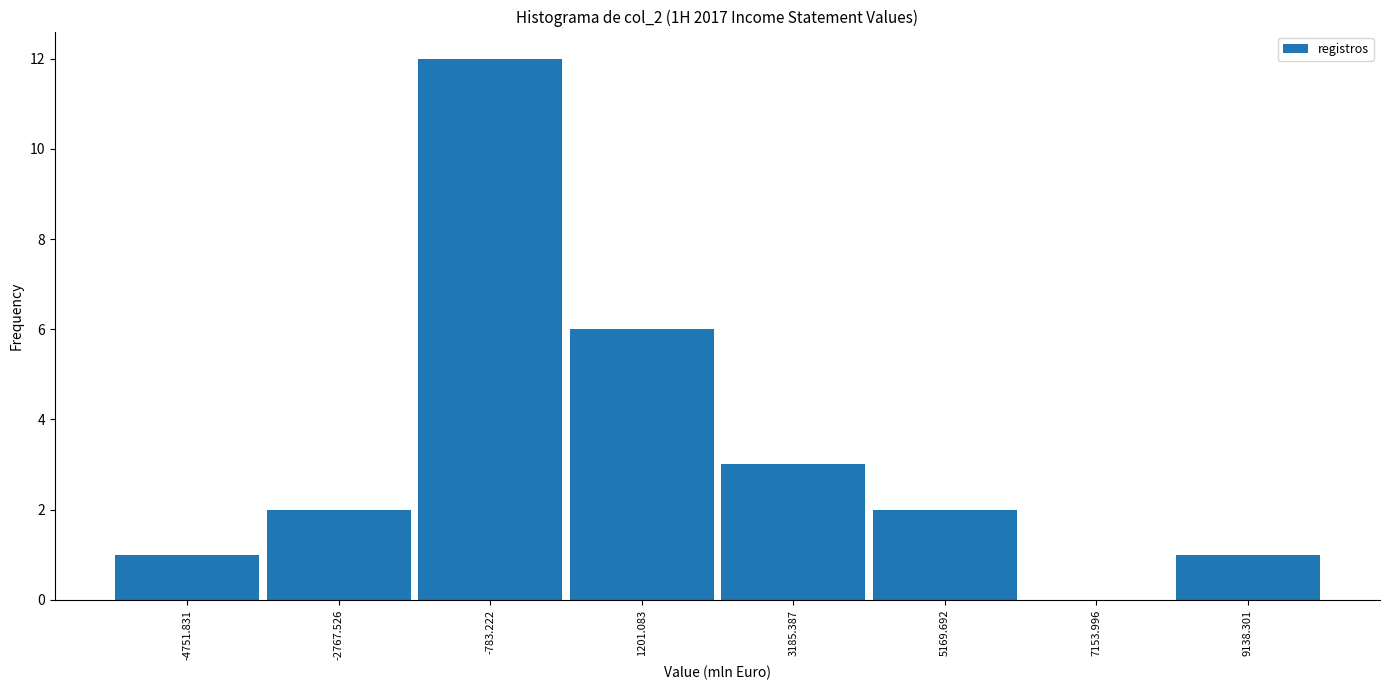

Reading left to right, list every bar in this chart as the range it spans on the x-axis followed by its height. Neither the bar edges nor the heights are printed on the chart, so give them approximately, as read against the axes.

-5800 to -3800: 1
-3800 to -1800: 2
-1800 to 200: 12
200 to 2200: 6
2200 to 4200: 3
4200 to 6200: 2
6200 to 8200: 0
8200 to 10200: 1